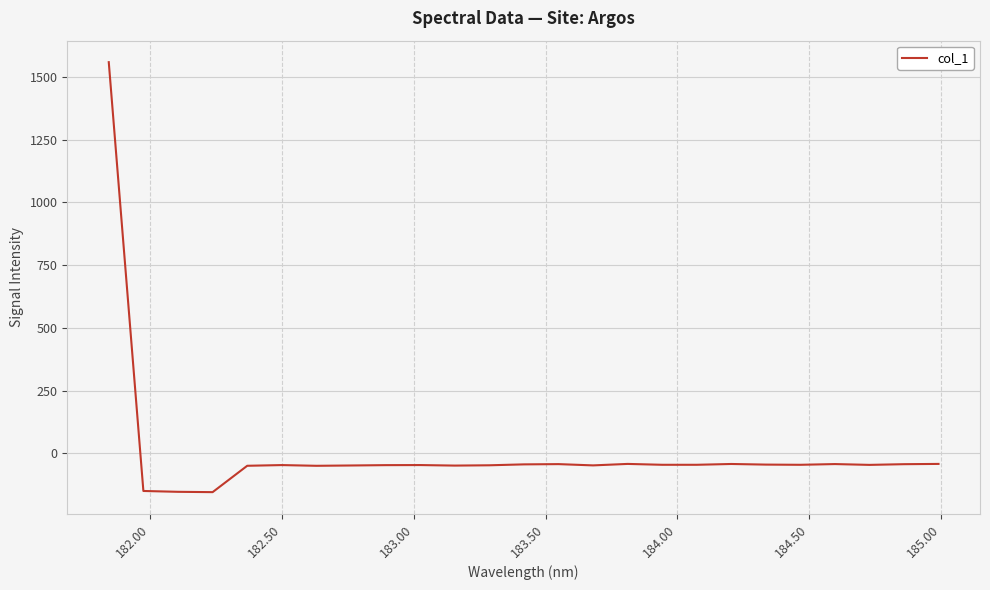

How many values are below -45?

16